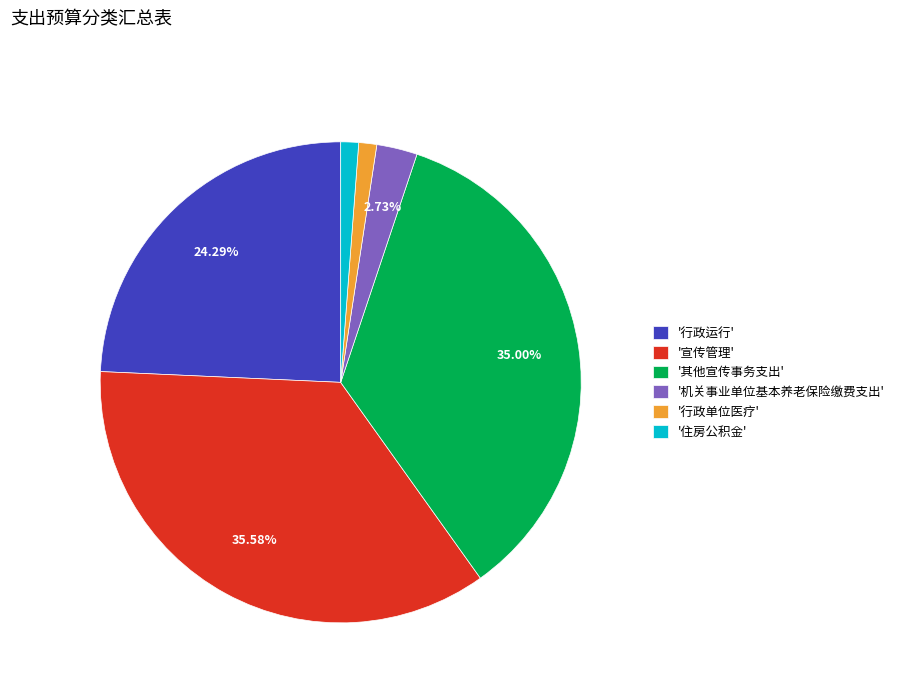

Do '机关事业单位基本养老保险缴费支出' and '行政运行' together represent more than half of the pie?

No